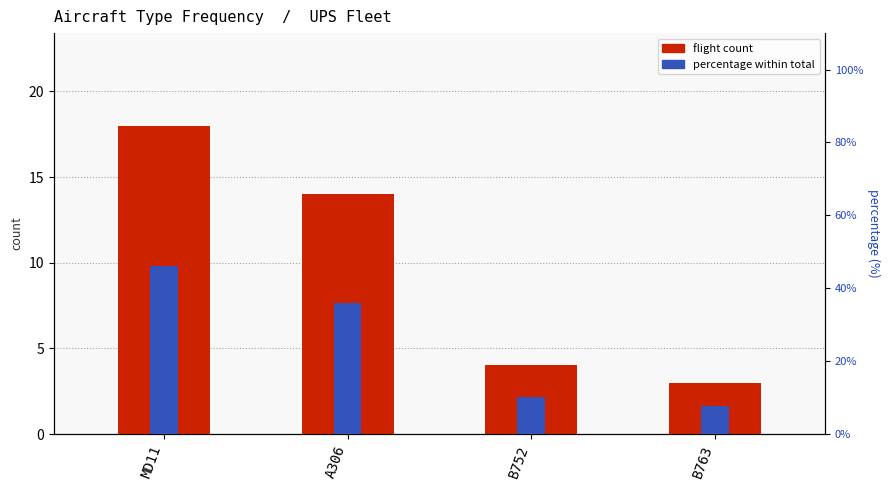

Which has a higher value, B752 or MD11?

MD11